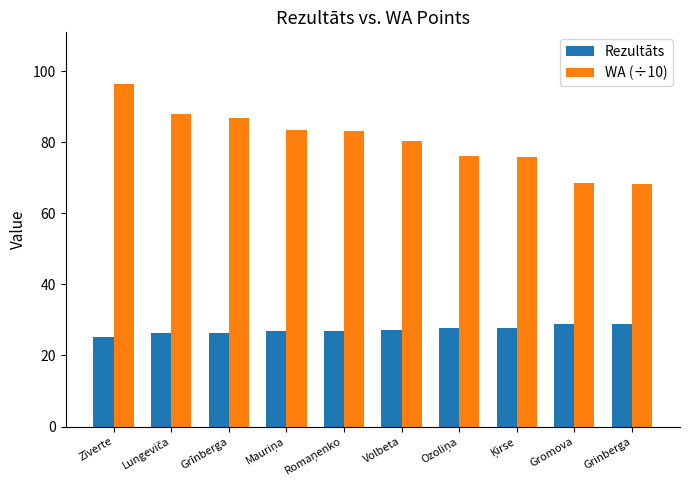

The value of WA (÷10) at Zīverte is 96.5. True or false?

True